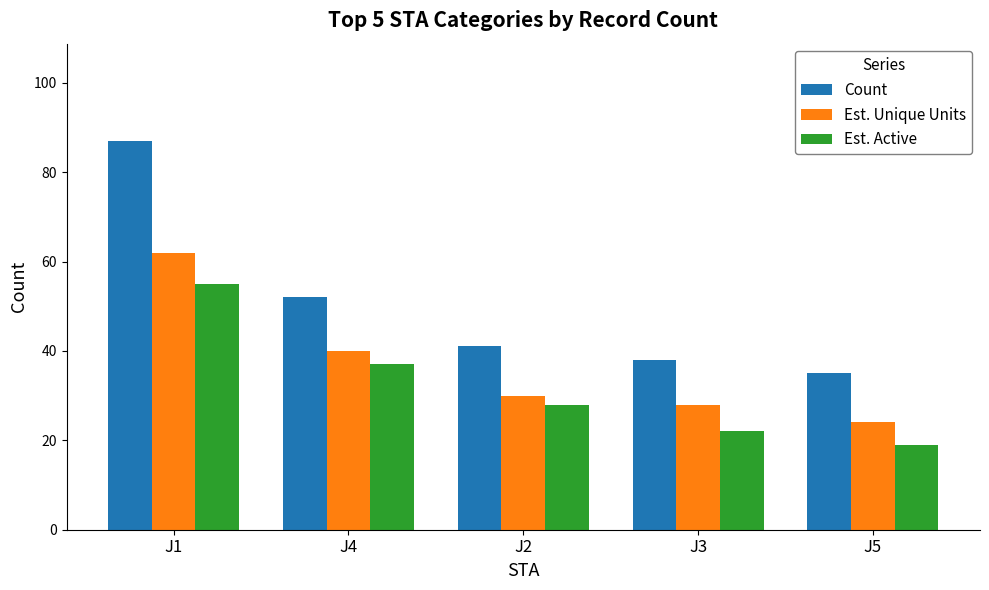

List the labels in order of Count value, smallest first.

J5, J3, J2, J4, J1